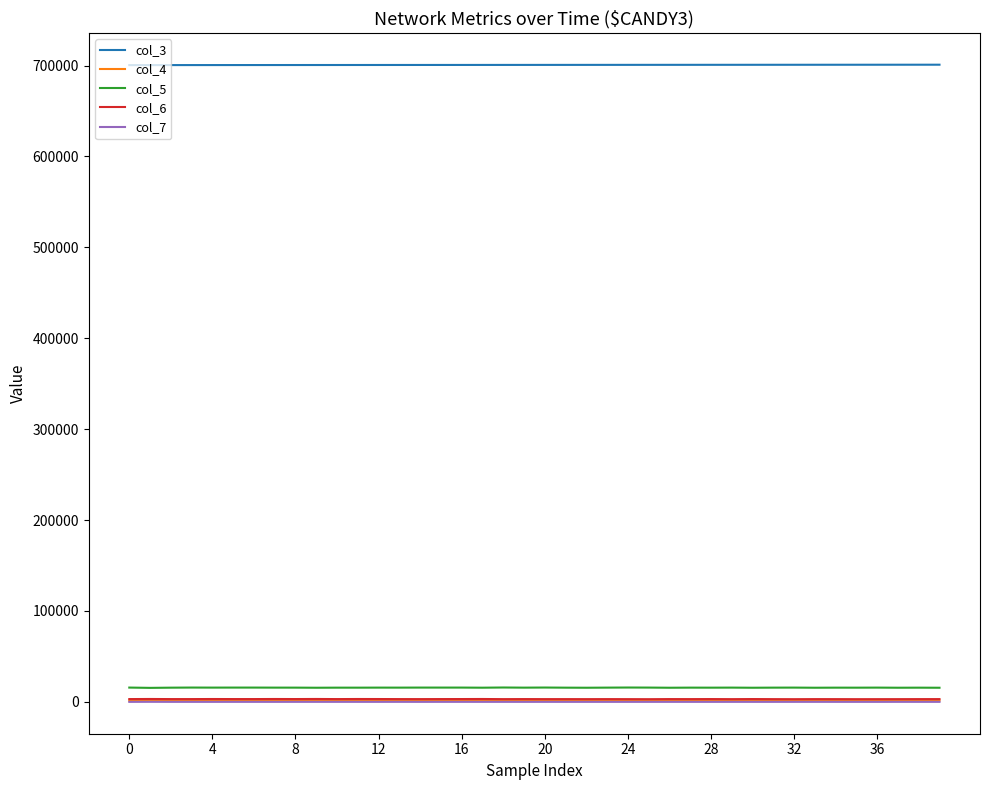

Does the chart display data point markers on the line(s)?

No